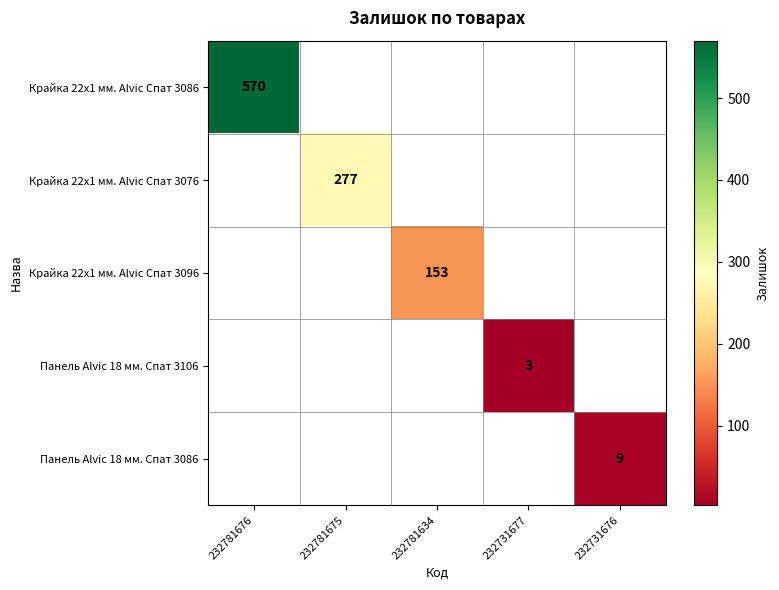

What is the maximum value shown in the chart?

570.0